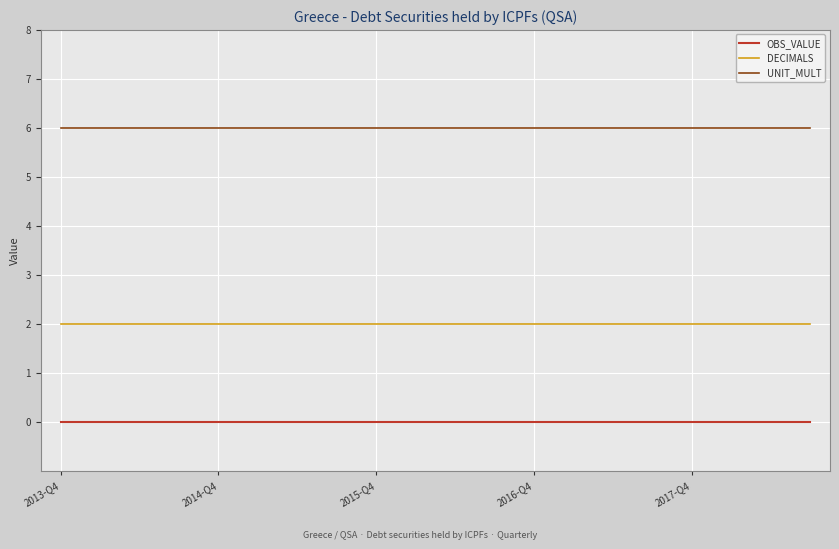

List the series in order of their overall mean, lowest first.

OBS_VALUE, DECIMALS, UNIT_MULT